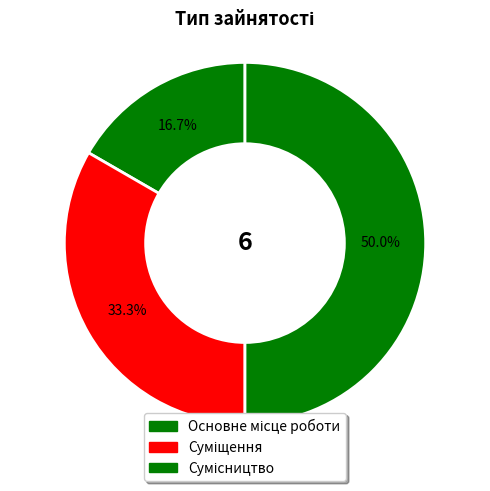

Do Сумісництво and Основне місце роботи together represent more than half of the pie?

Yes